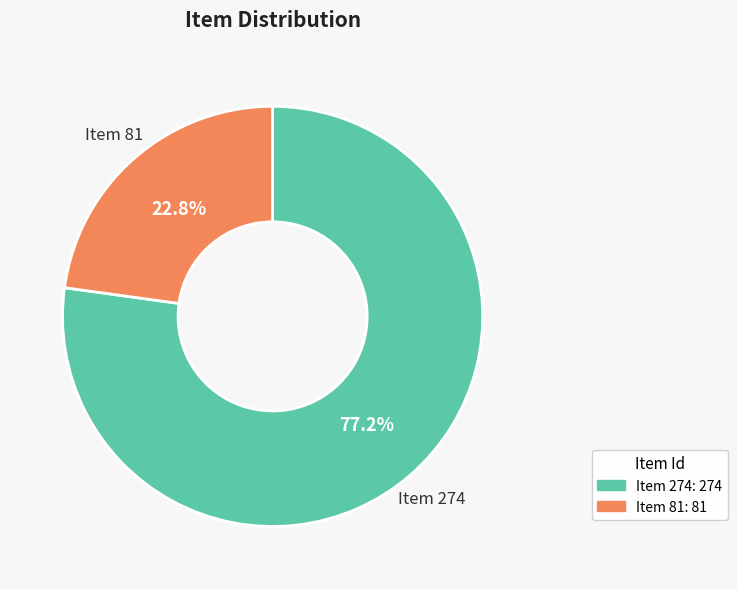

True or false: Item 274 accounts for 72% of the total.

False